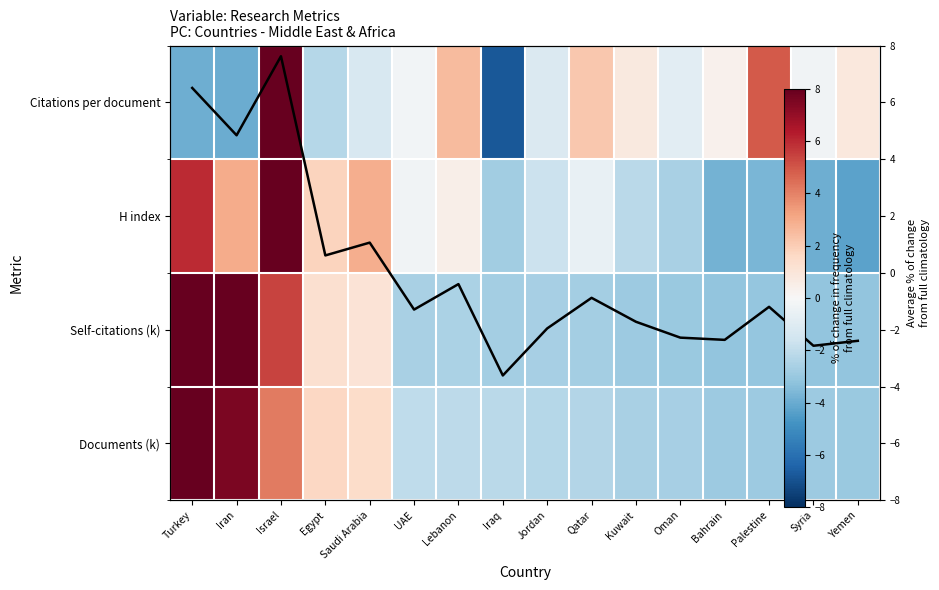

Where does the Avg normalised score series first go above -1?

Turkey